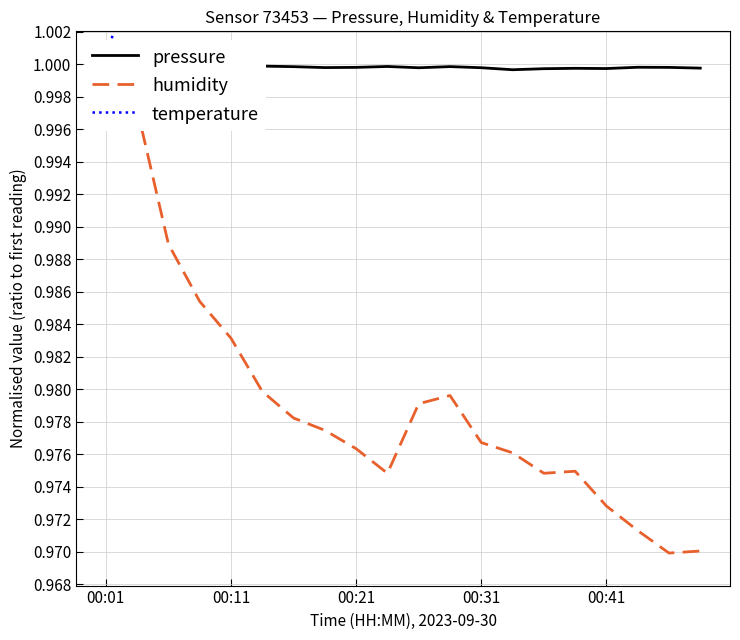

True or false: humidity and temperature cross at least once.

False